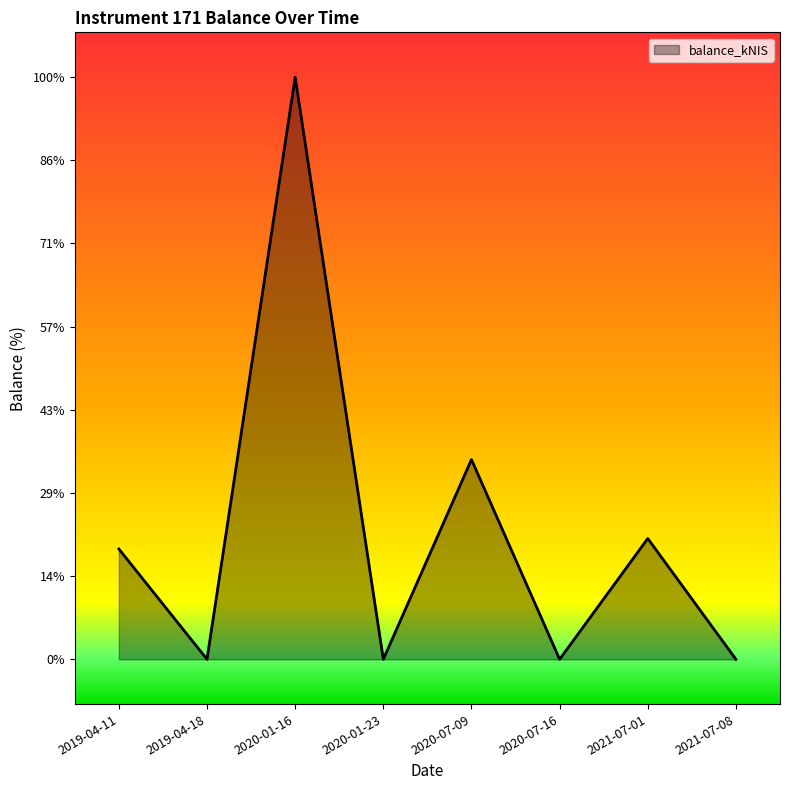

Does the chart display data point markers on the line(s)?

No